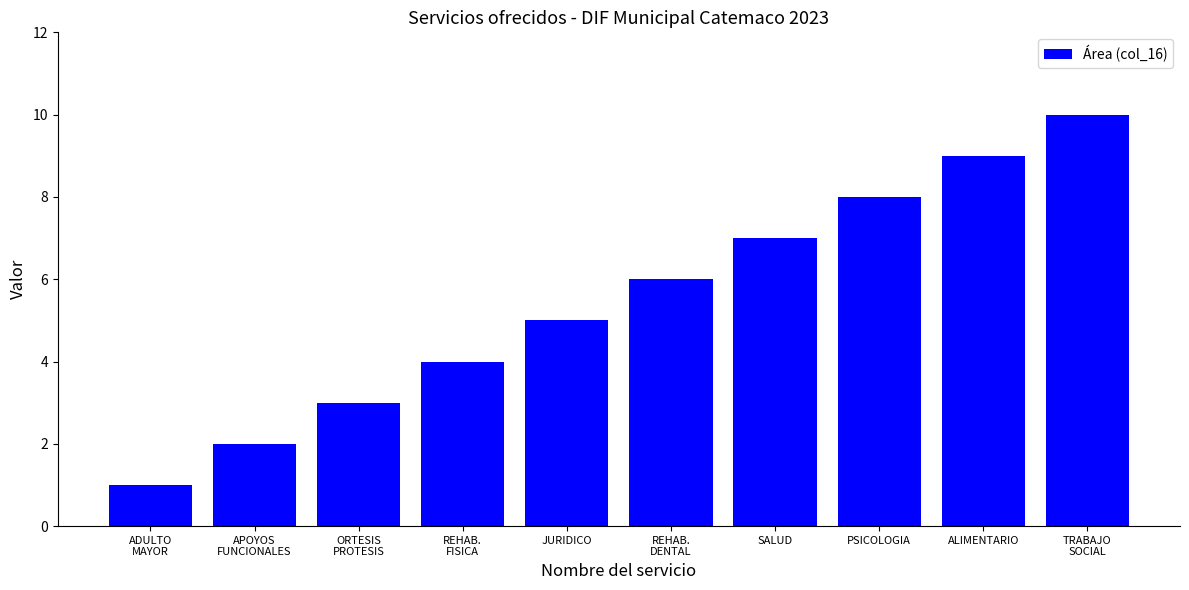

Where is the data nearest to the value 5?

JURIDICO